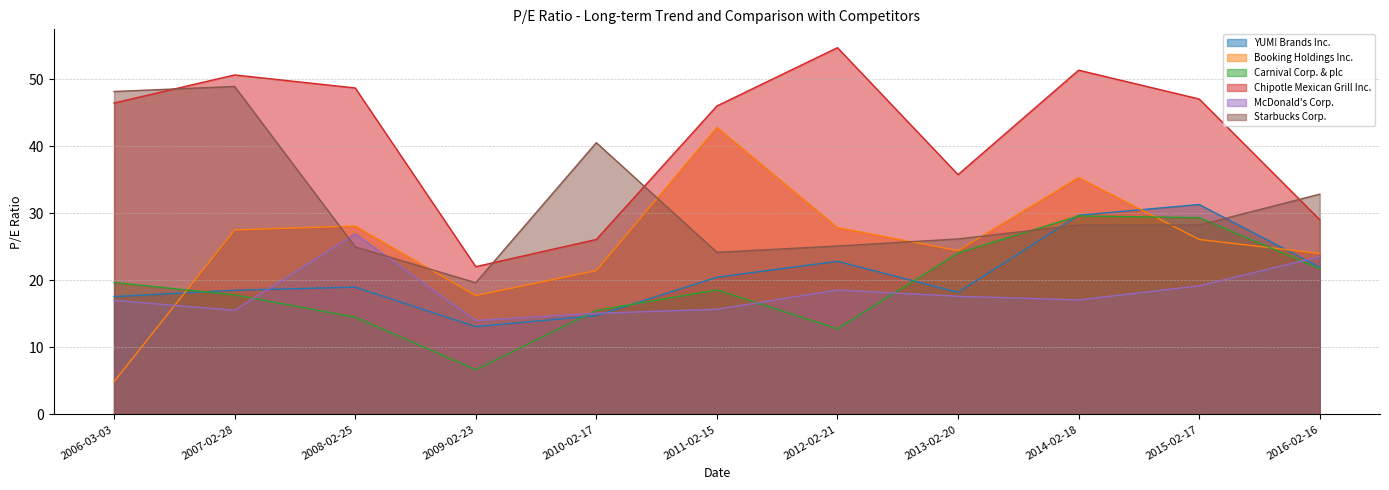

The value of McDonald's Corp. at 2009-02-23 is 24.5. True or false?

False